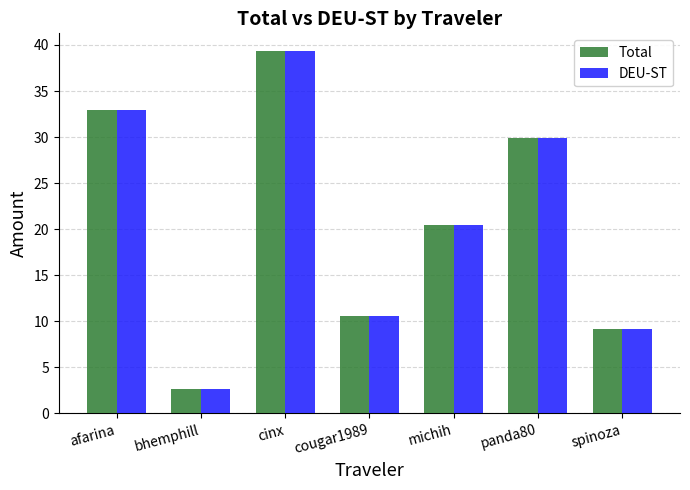

List the labels in order of Total value, smallest first.

bhemphill, spinoza, cougar1989, michih, panda80, afarina, cinx